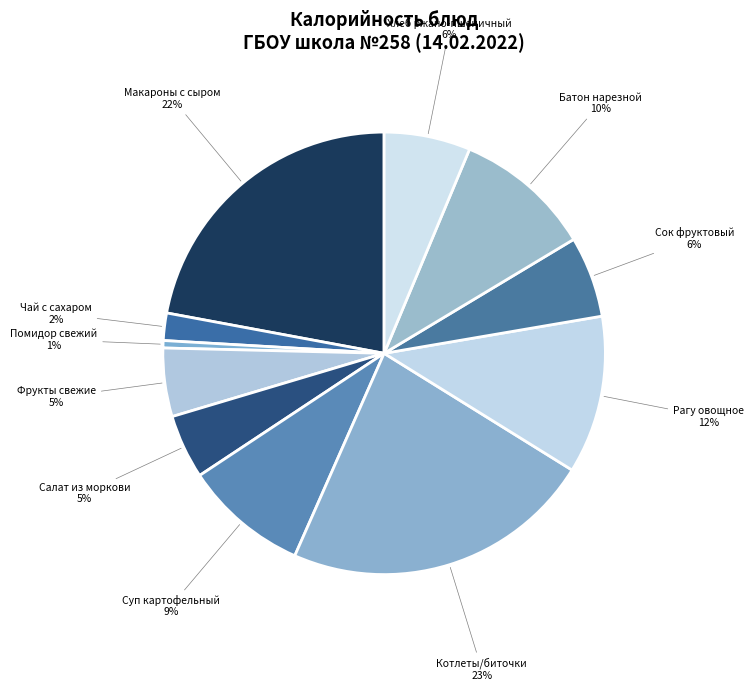

Count the number of slices in the pie.

11